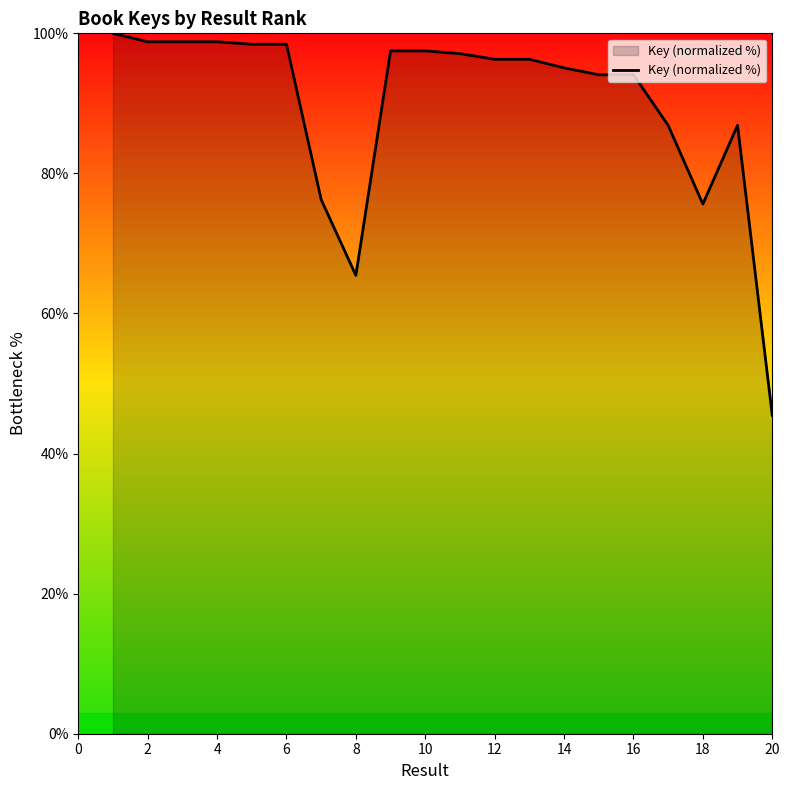

What is the difference between the maximum and minimum values?

54.5